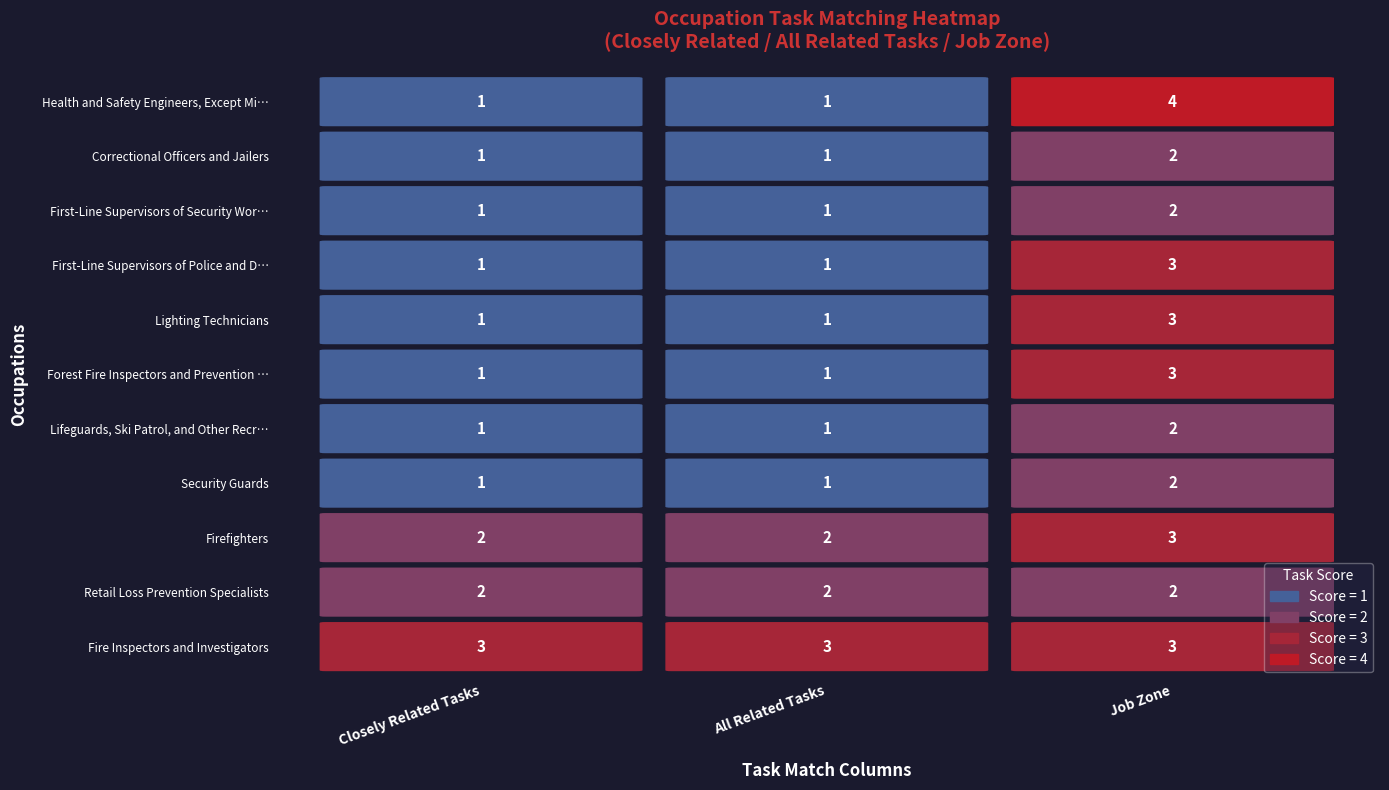

Reading left to right, extract all data points from this chart.

Fire Inspectors and Investigators: 3	3	3
Retail Loss Prevention Specialists: 2	2	2
Firefighters: 2	2	3
Security Guards: 1	1	2
Lifeguards, Ski Patrol, and Other Recre…: 1	1	2
Forest Fire Inspectors and Prevention S…: 1	1	3
Lighting Technicians: 1	1	3
First-Line Supervisors of Police and De…: 1	1	3
First-Line Supervisors of Security Work…: 1	1	2
Correctional Officers and Jailers: 1	1	2
Health and Safety Engineers, Except Min…: 1	1	4